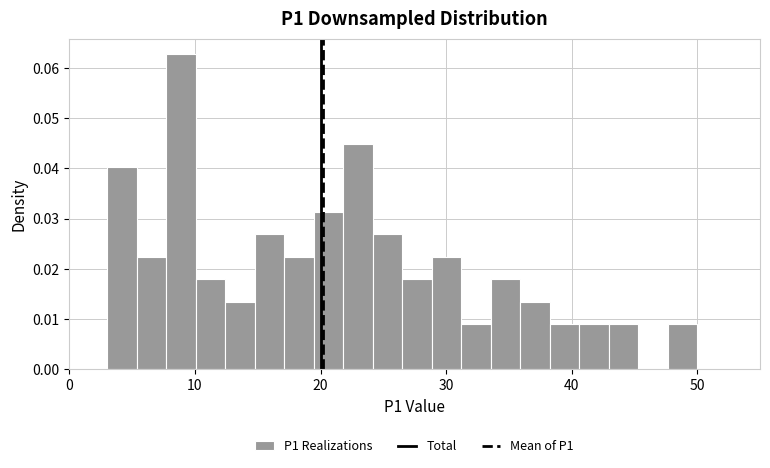

Read against the x-axis, roughly where is the centre of the tallest bar?

9